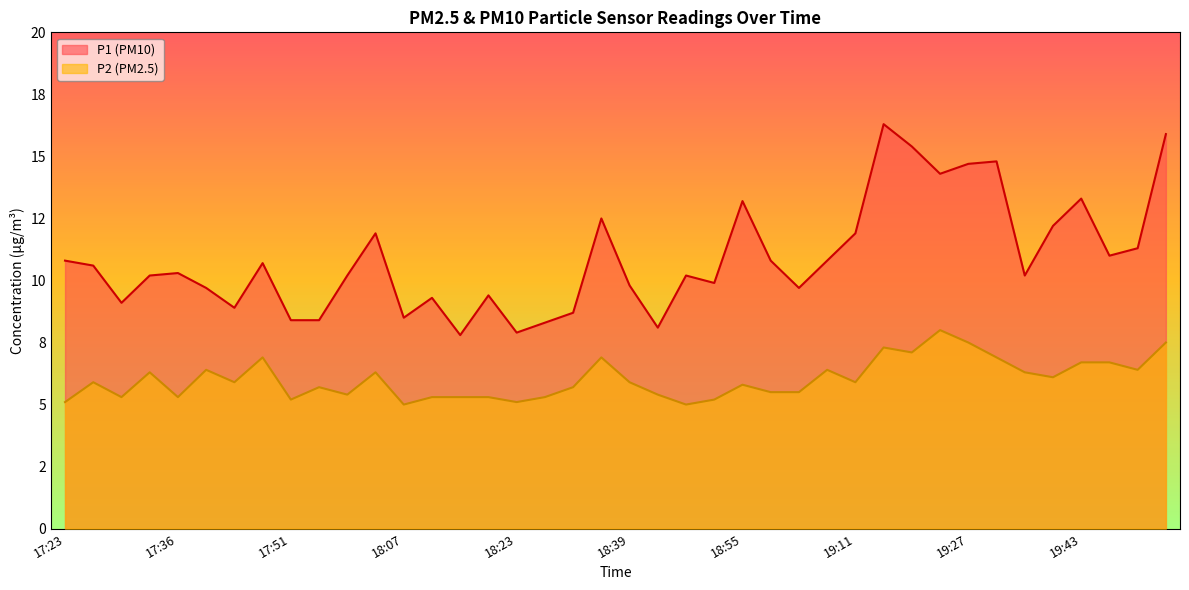

Rank the series at 11 from lowest to highest value.

P2 line, P1 line